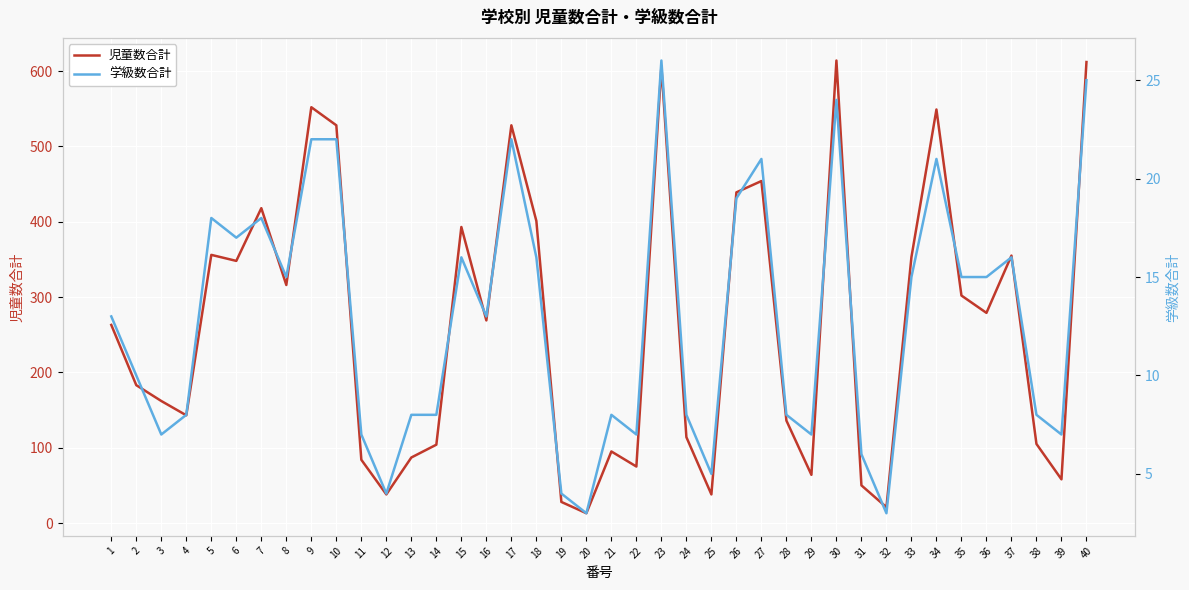

What is the total value across all series at 6?

365